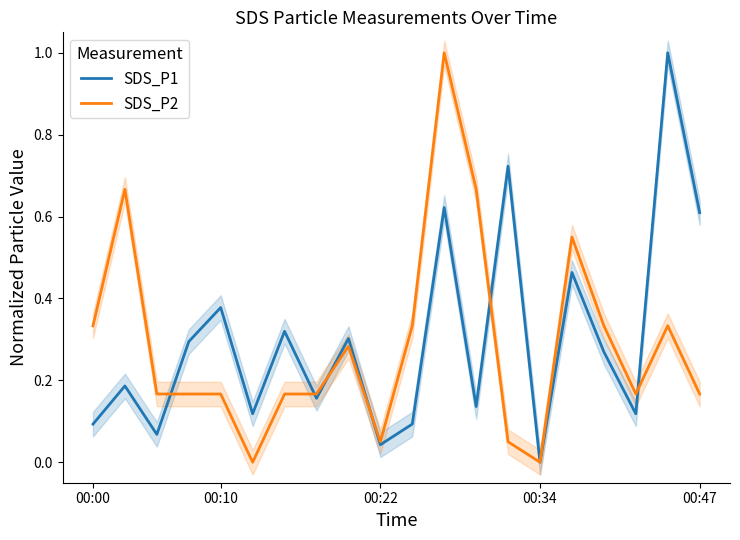

What is the difference between the SDS_P2 values at 00:00 and 12?

0.3